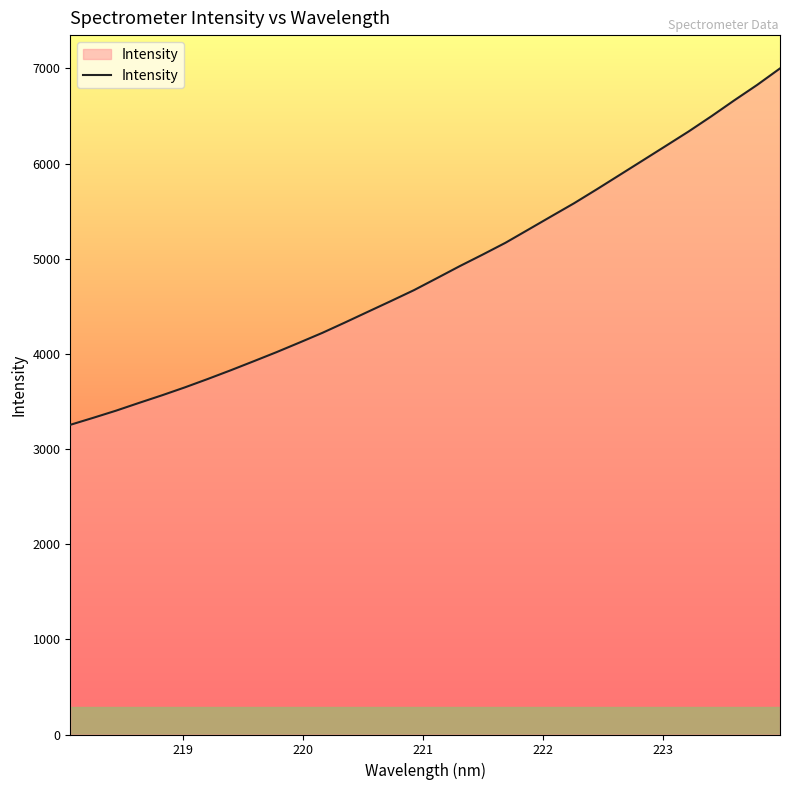

What is the smallest value displayed?

3254.9